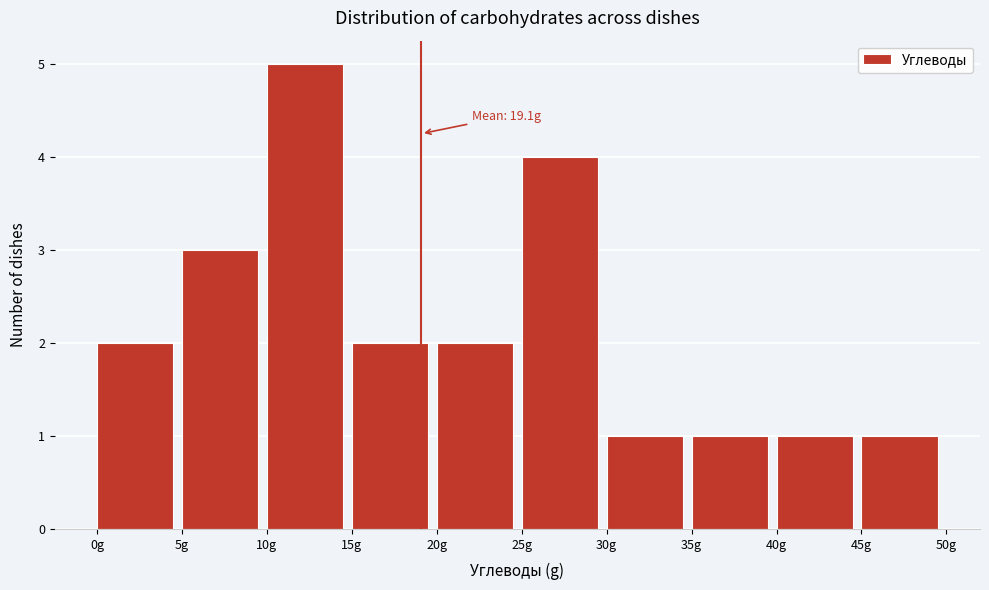

Over which range of the x-axis is the bar tallest?

10 to 15